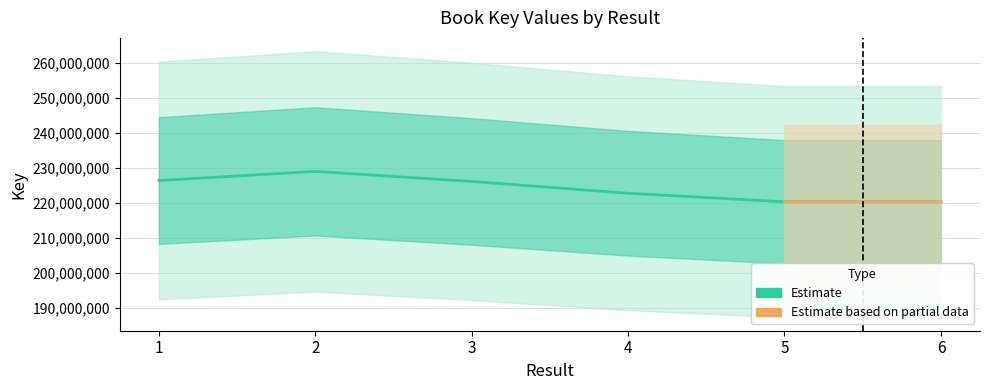

Where is the data nearest to the value 224656201?

3